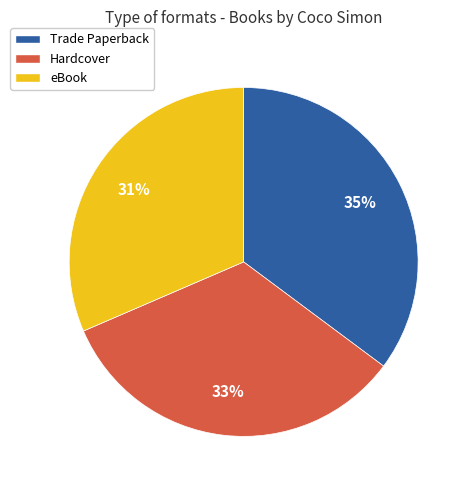

To the nearest percent, what is the combined percentage of Hardcover and Trade Paperback?

69%